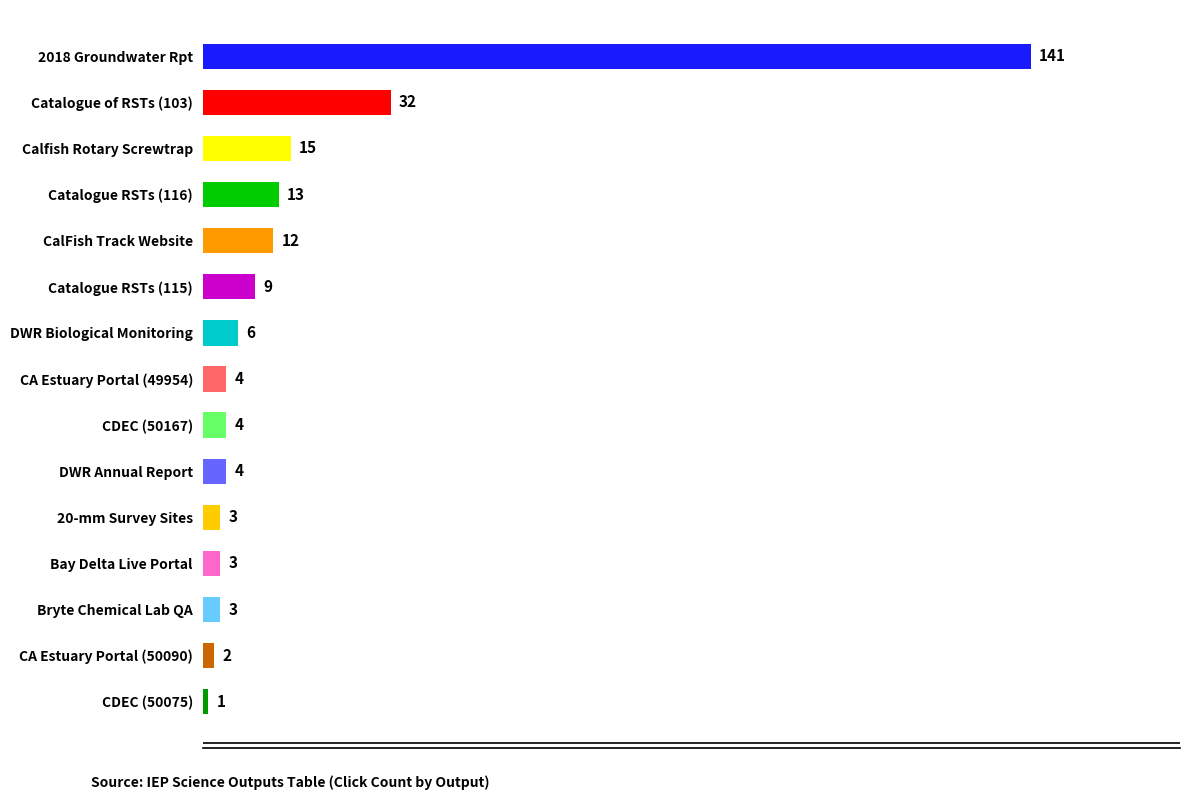

What is the difference between the maximum and minimum values?

140